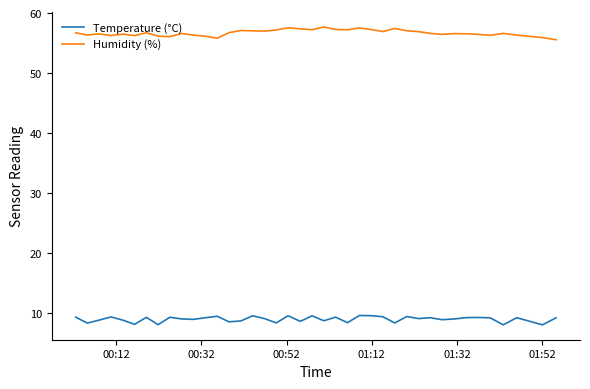

How many lines are shown in the chart?

2